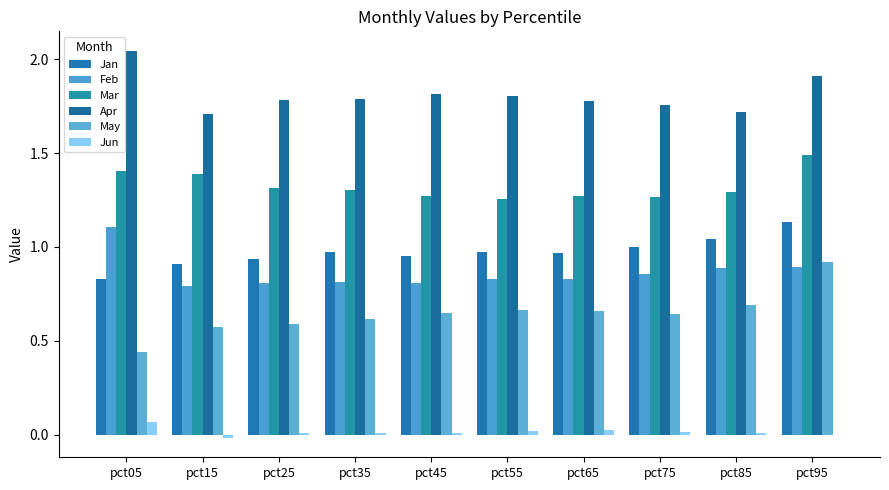

Does the chart contain stacked bars?

No